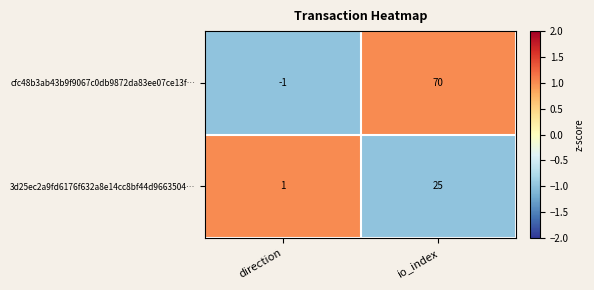

How many data points does each series have?

2